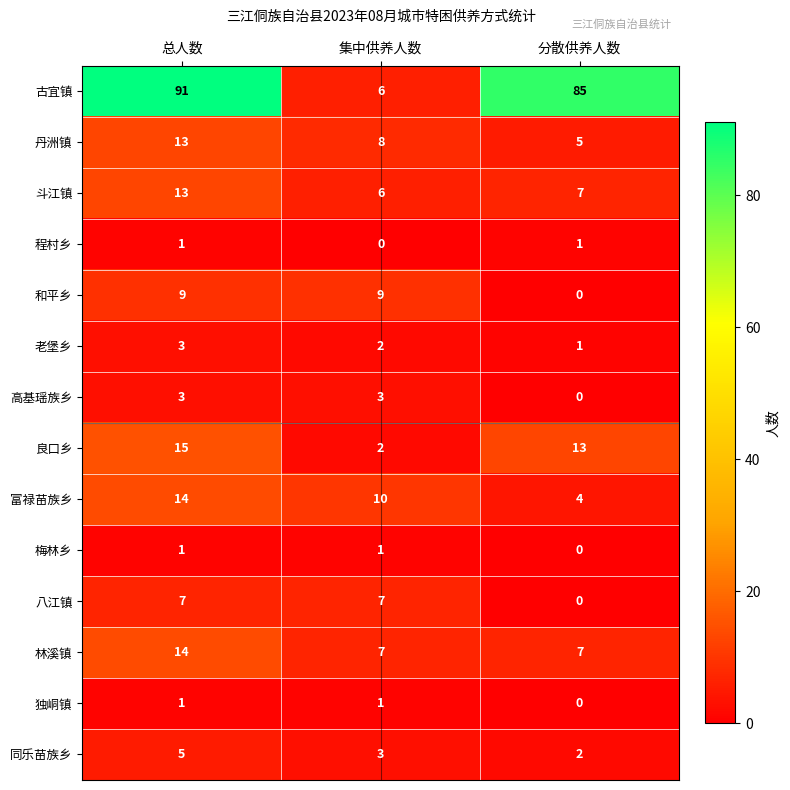

The value of 独峒镇 at 集中供养人数 is 1. True or false?

True